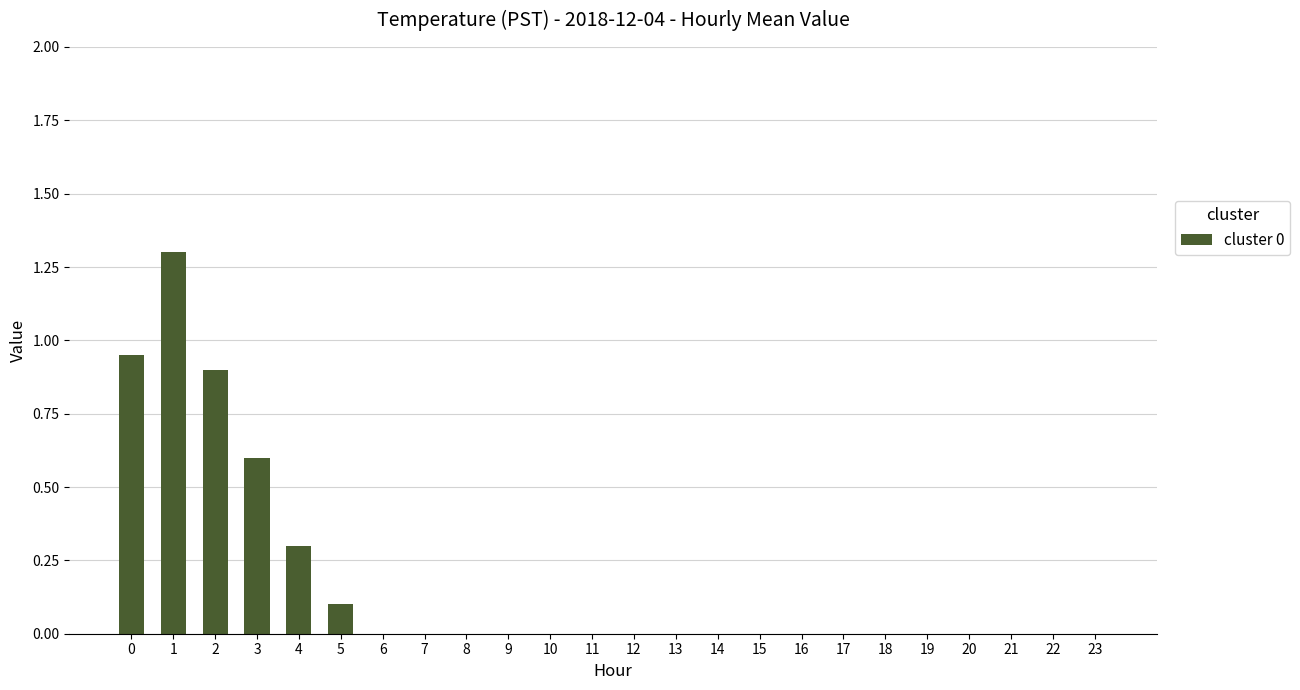

What is the sum of the values at 13 and 4?

0.3